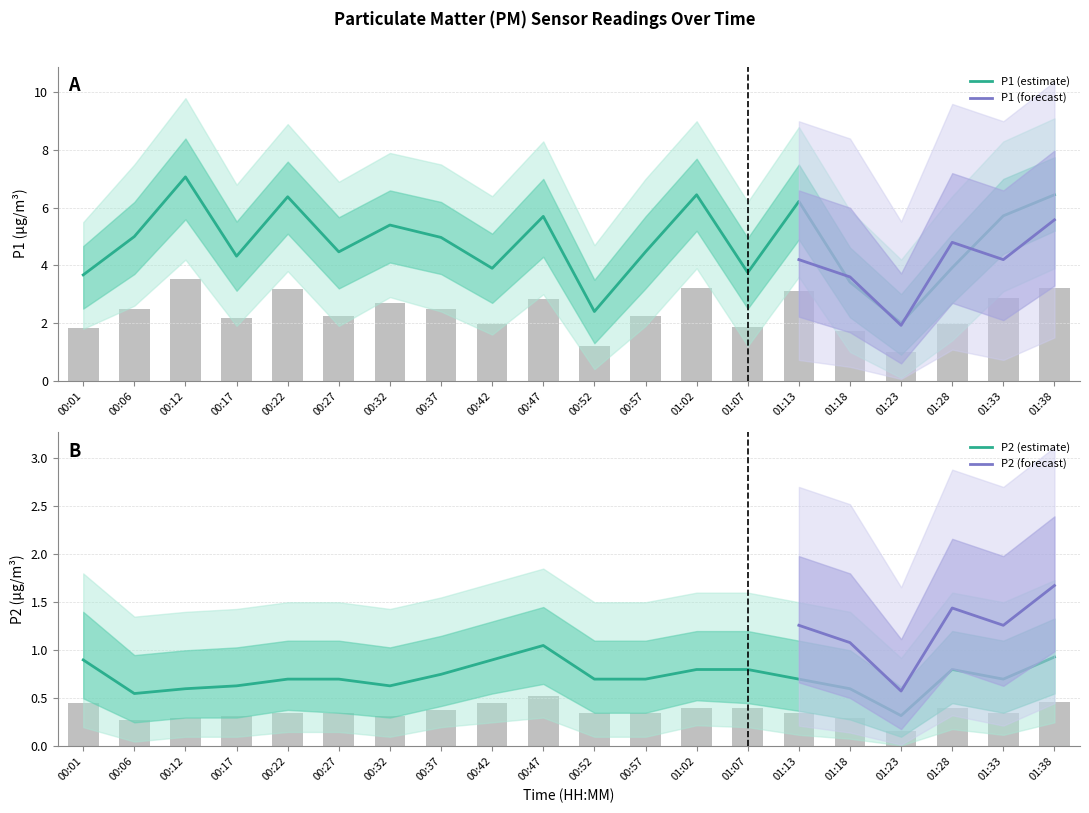

Reading left to right, what are all the values shown in this chart?

P1: 00:01=3.7	00:06=5.0	00:12=7.1	00:17=4.3	00:22=6.4	00:27=4.5	00:32=5.4	00:37=5.0	00:42=3.9	00:47=5.7	00:52=2.4	00:57=4.5	01:02=6.5	01:07=3.8	01:13=6.2	01:18=3.4	01:23=2.0	01:28=3.9	01:33=5.7	01:38=6.5
P2: 00:01=0.9	00:06=0.6	00:12=0.6	00:17=0.6	00:22=0.7	00:27=0.7	00:32=0.6	00:37=0.8	00:42=0.9	00:47=1.1	00:52=0.7	00:57=0.7	01:02=0.8	01:07=0.8	01:13=0.7	01:18=0.6	01:23=0.3	01:28=0.8	01:33=0.7	01:38=0.9